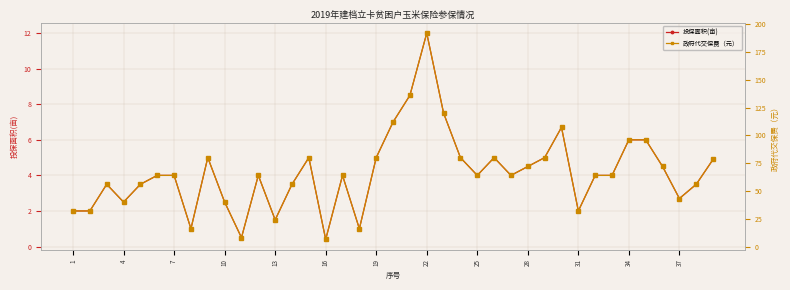

Is this an area chart (filled region under the line)?

No